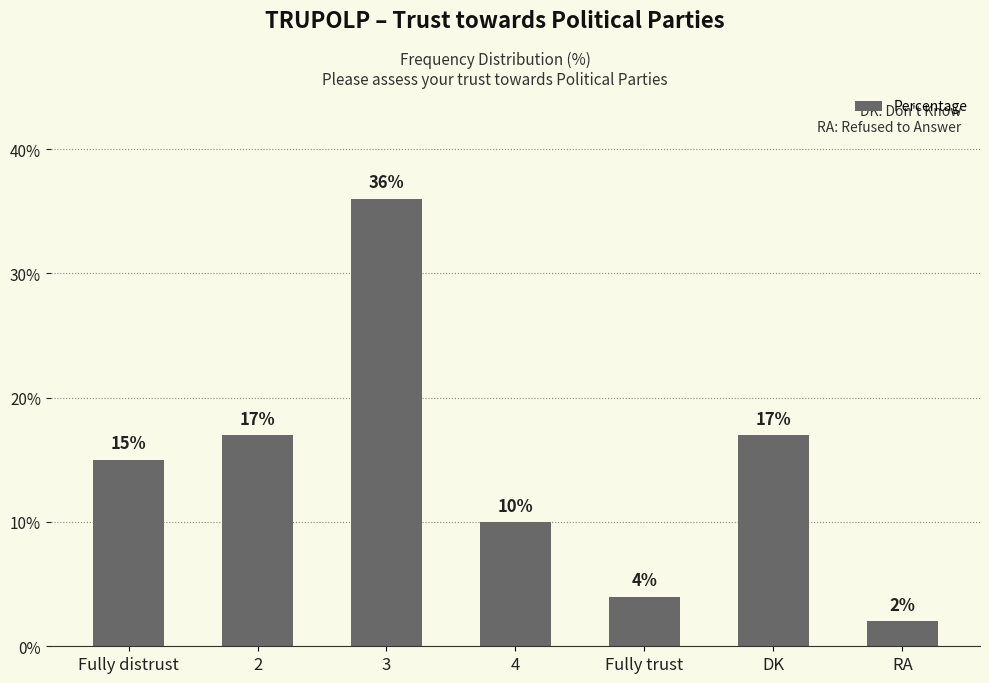

What is the approximate value at RA?

2